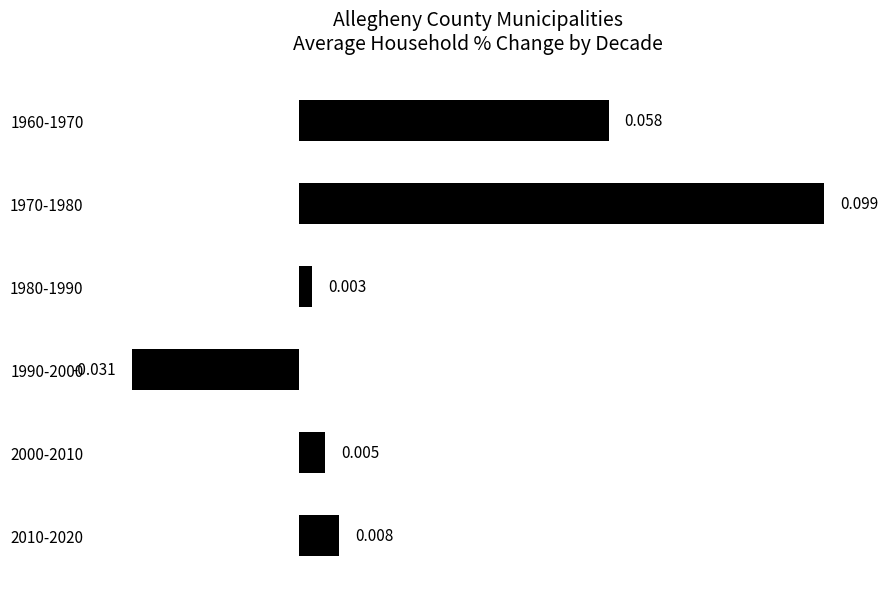

Rank the categories by value from lowest to highest.

1990-2000, 1980-1990, 2000-2010, 2010-2020, 1960-1970, 1970-1980